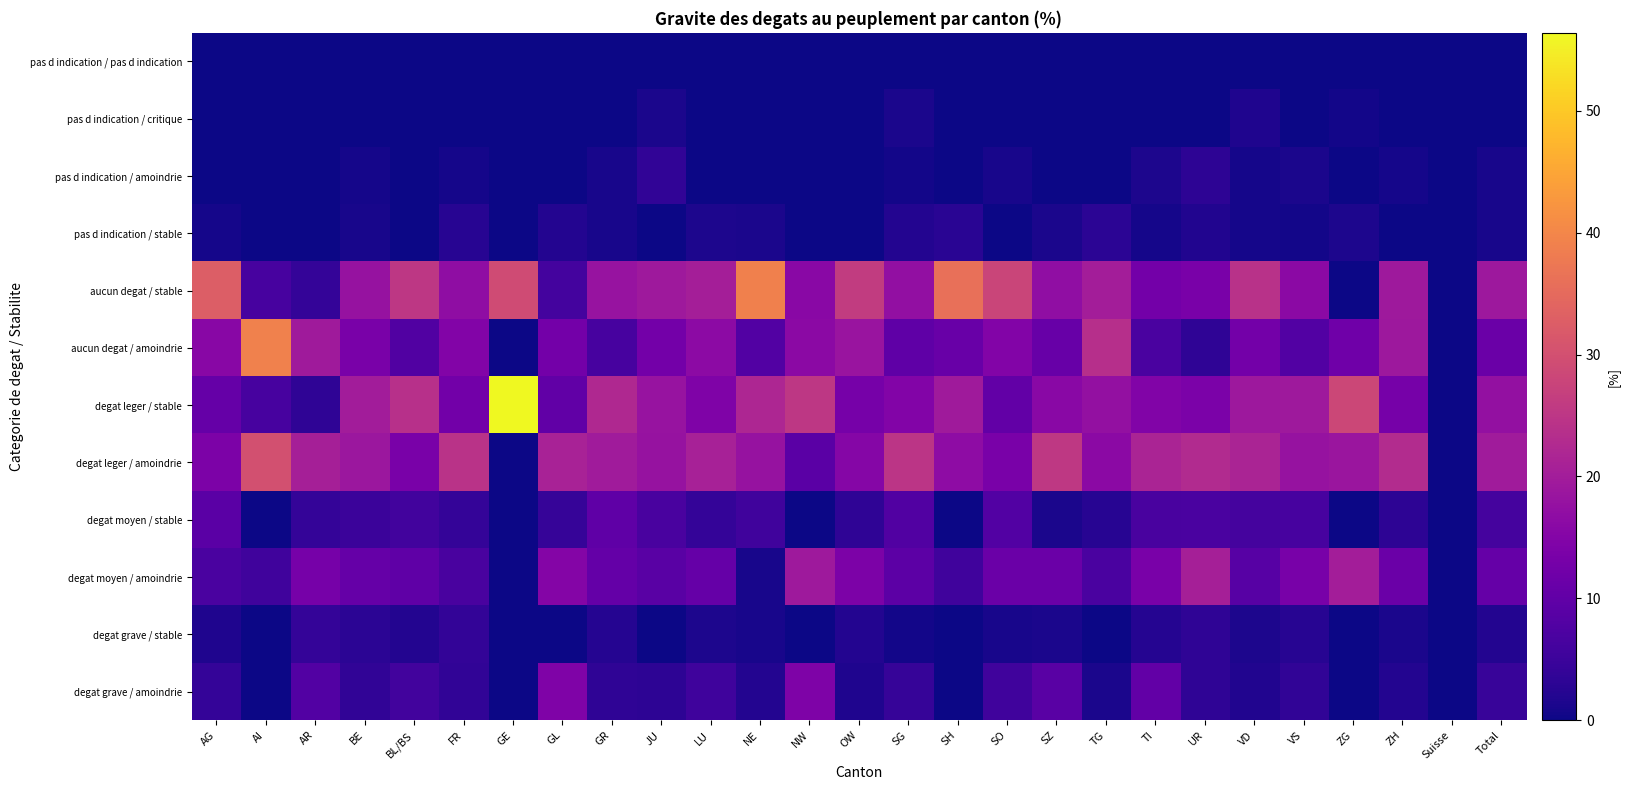

Rank the series at GL from highest to lowest value.

degat leger / amoindrie, degat moyen / amoindrie, degat grave / amoindrie, aucun degat / amoindrie, degat leger / stable, aucun degat / stable, degat moyen / stable, pas d indication / stable, pas d indication / pas d indication, pas d indication / critique, pas d indication / amoindrie, degat grave / stable